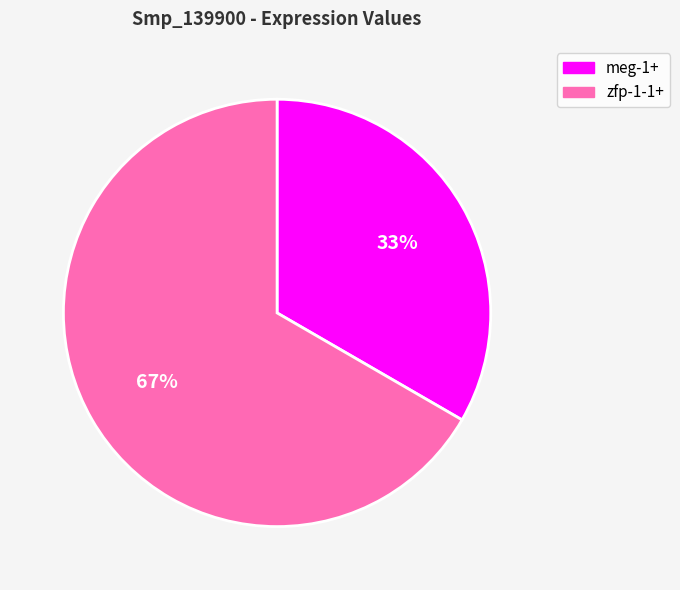

Which has a higher value, meg-1+ or zfp-1-1+?

zfp-1-1+